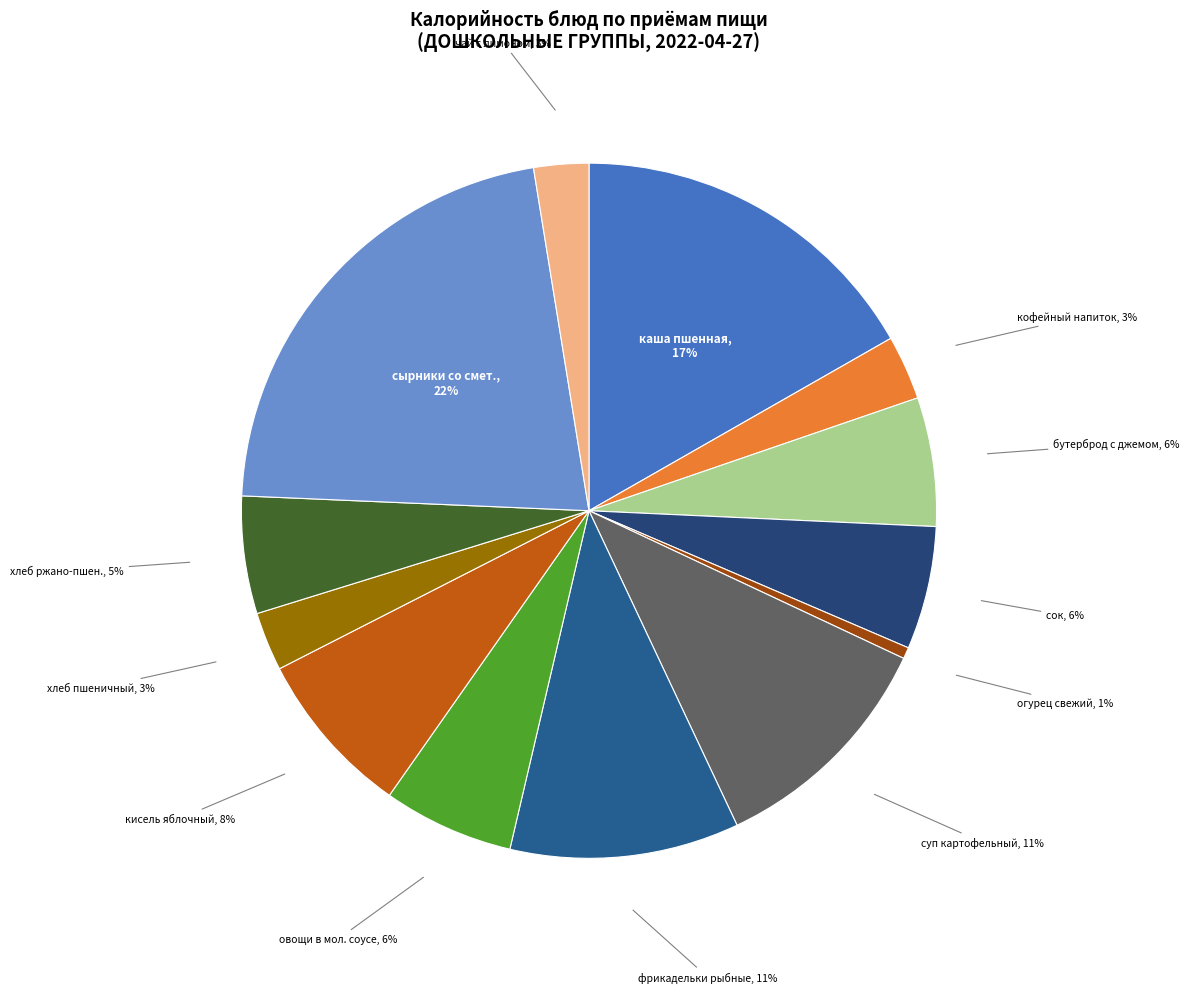

How many slices are in this pie chart?

13